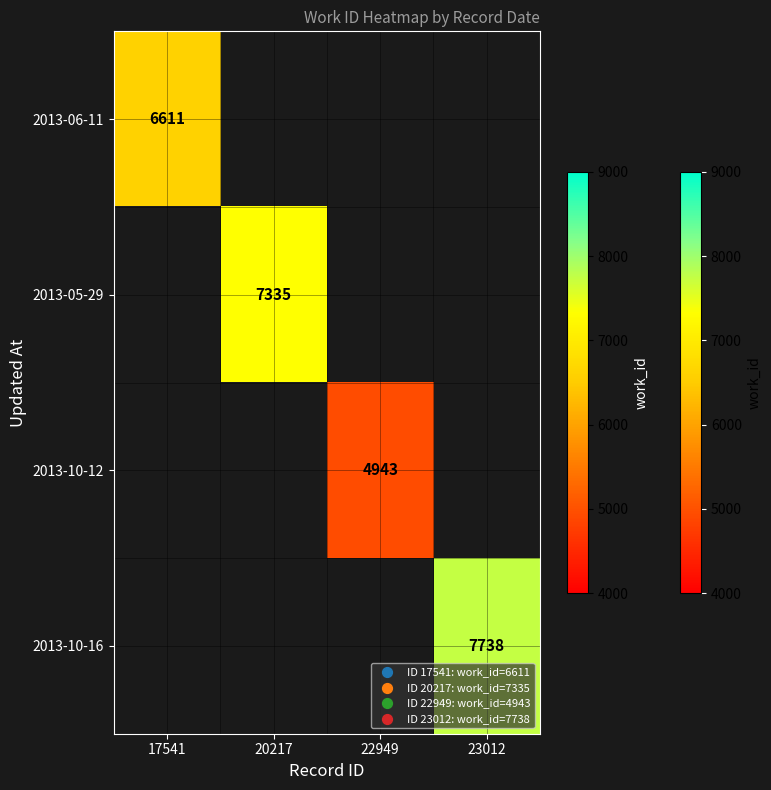

The 2013-10-12 series shows 1955.1 at 22949. True or false?

False